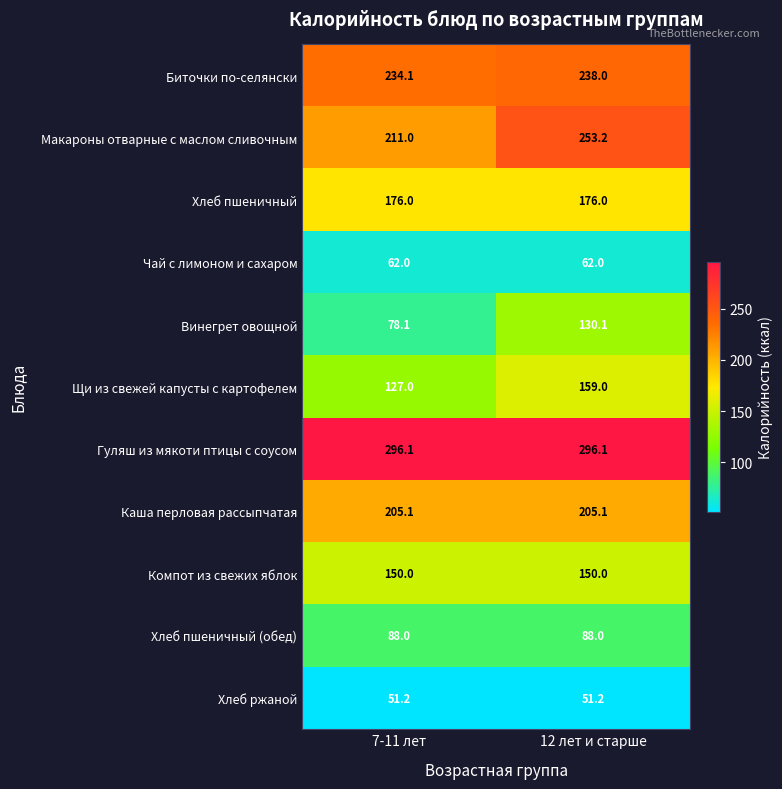

Where is Макароны отварные с маслом сливочным nearest to the value 232?

7-11 лет